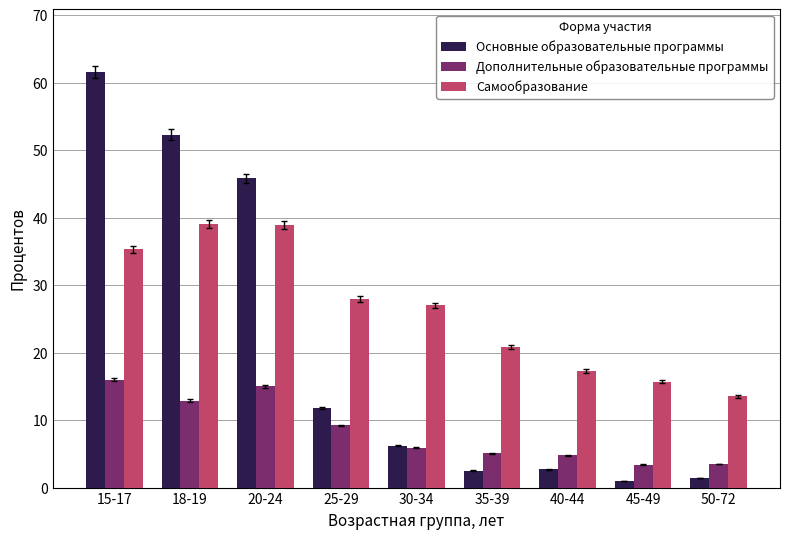

The value of Самообразование at 50-72 is 6.3. True or false?

False